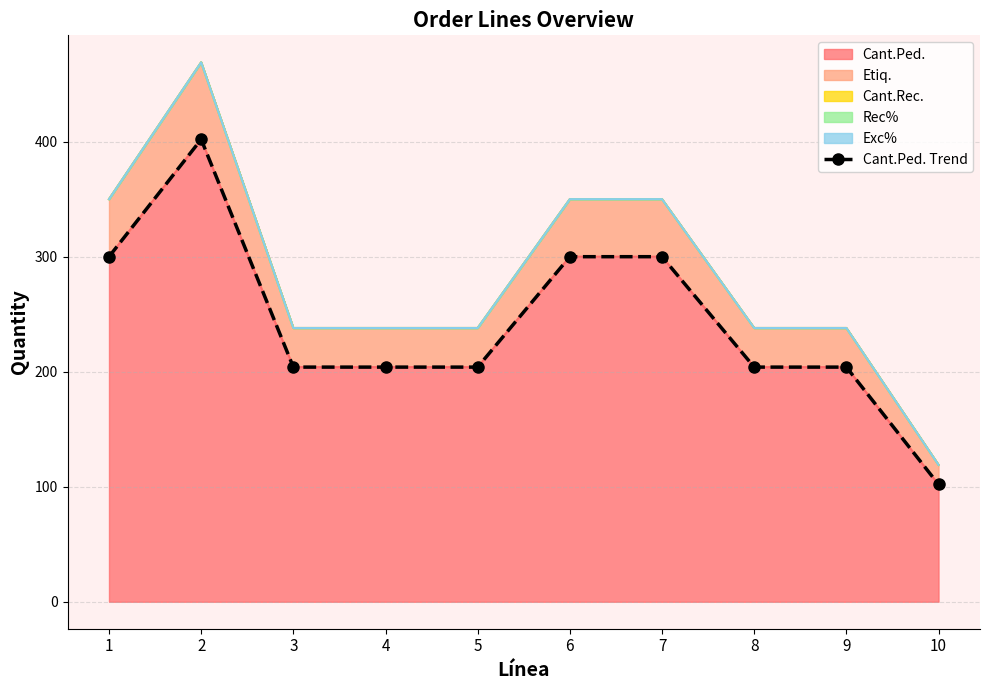

Between 4 and 9, which is larger?

4